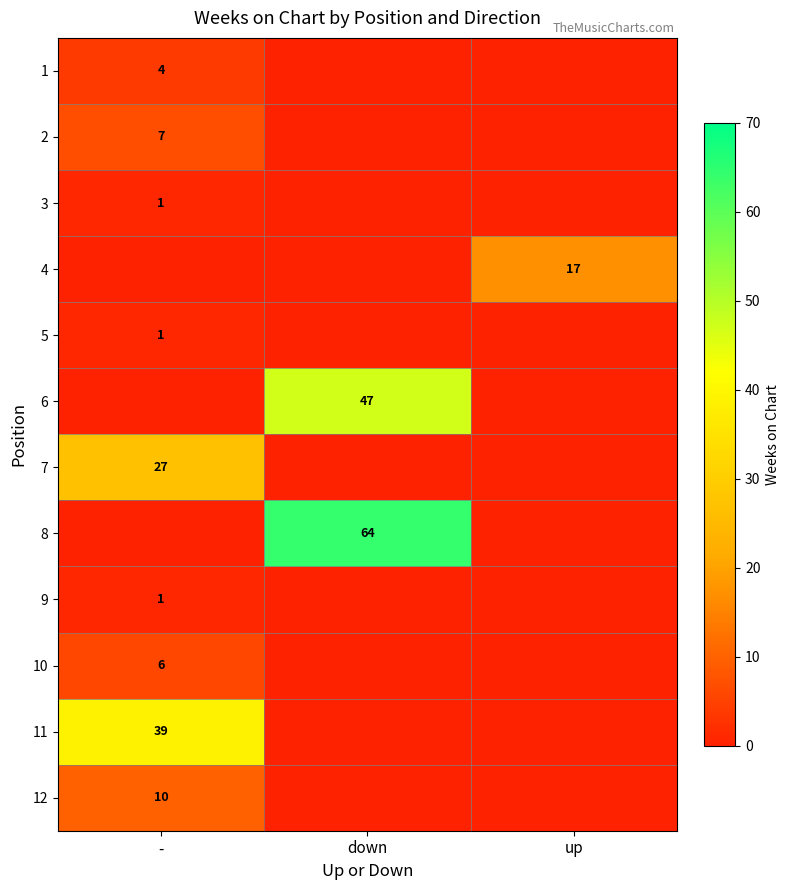

What is the difference between the highest and lowest values at -?

39